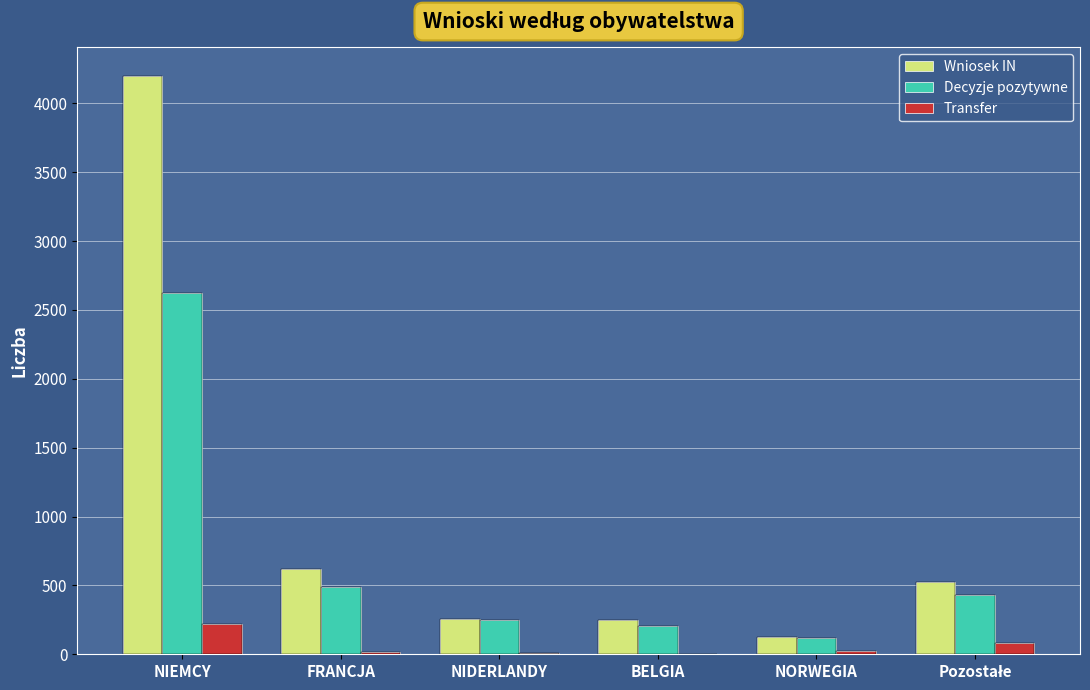

What are all the series names shown in the legend?

Wniosek IN, Decyzje pozytywne, Transfer